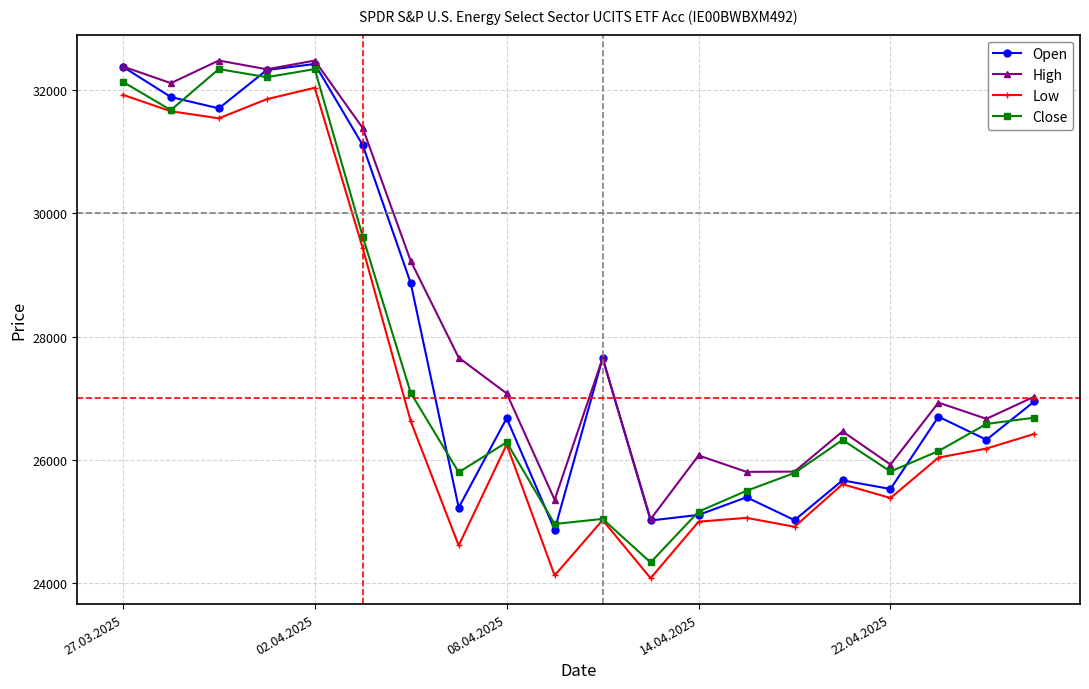

True or false: Low and High intersect in this chart.

False